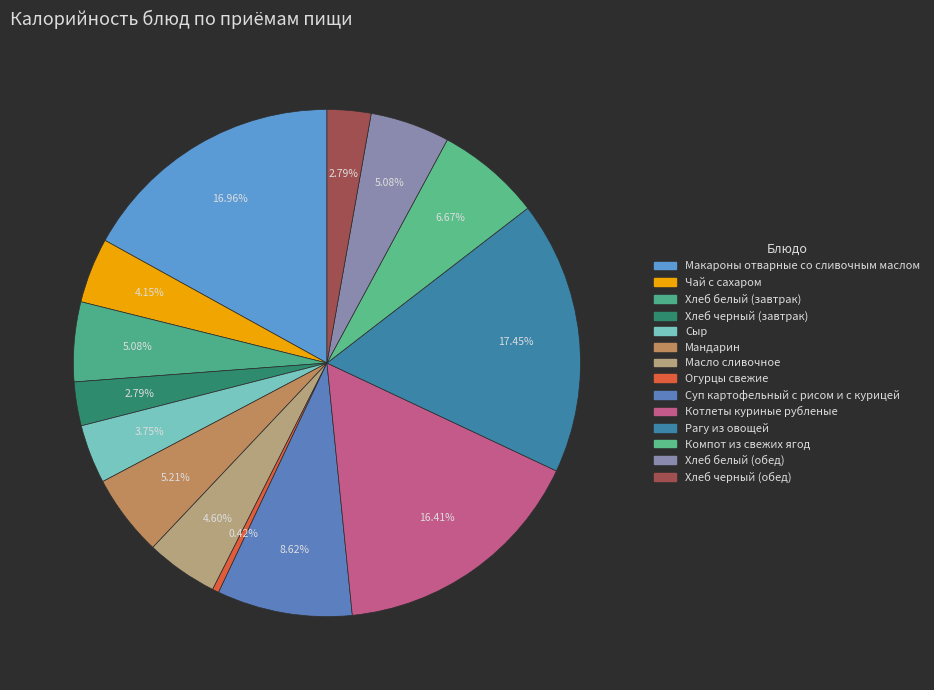

To the nearest percent, what is the difference between the Хлеб белый (завтрак) and Суп картофельный с рисом и с курицей slice percentages?

4%